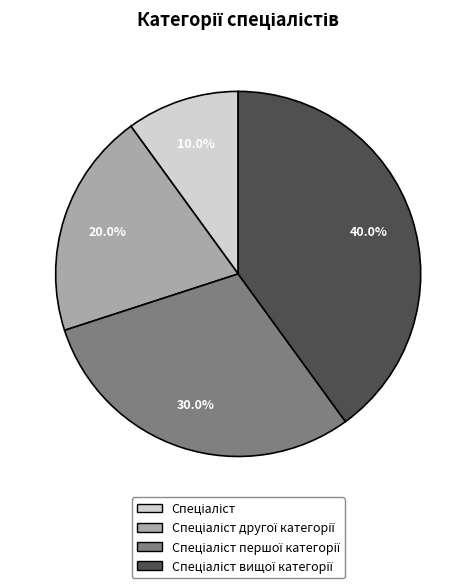

Does any single category account for the majority?

No